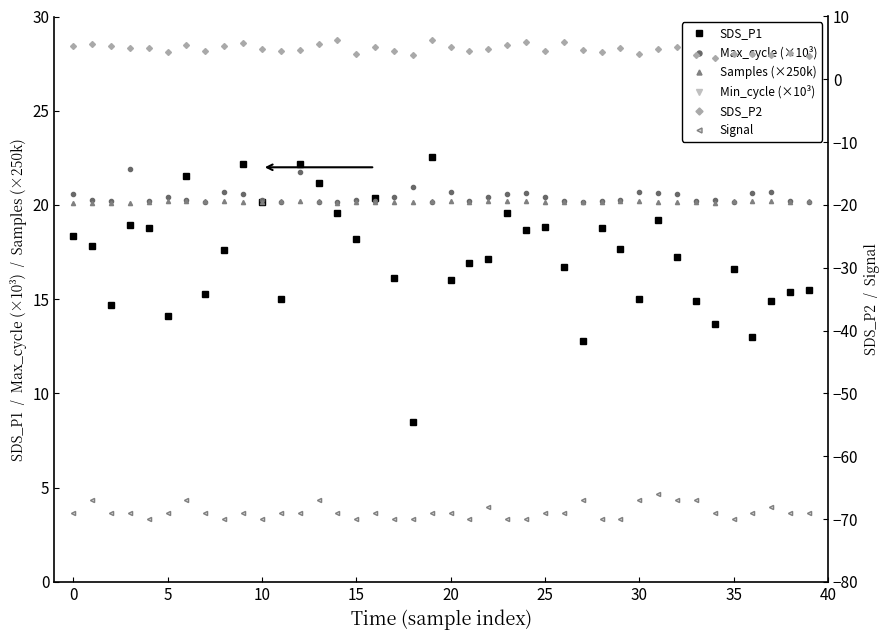

How many distinct data groups are displayed?

6